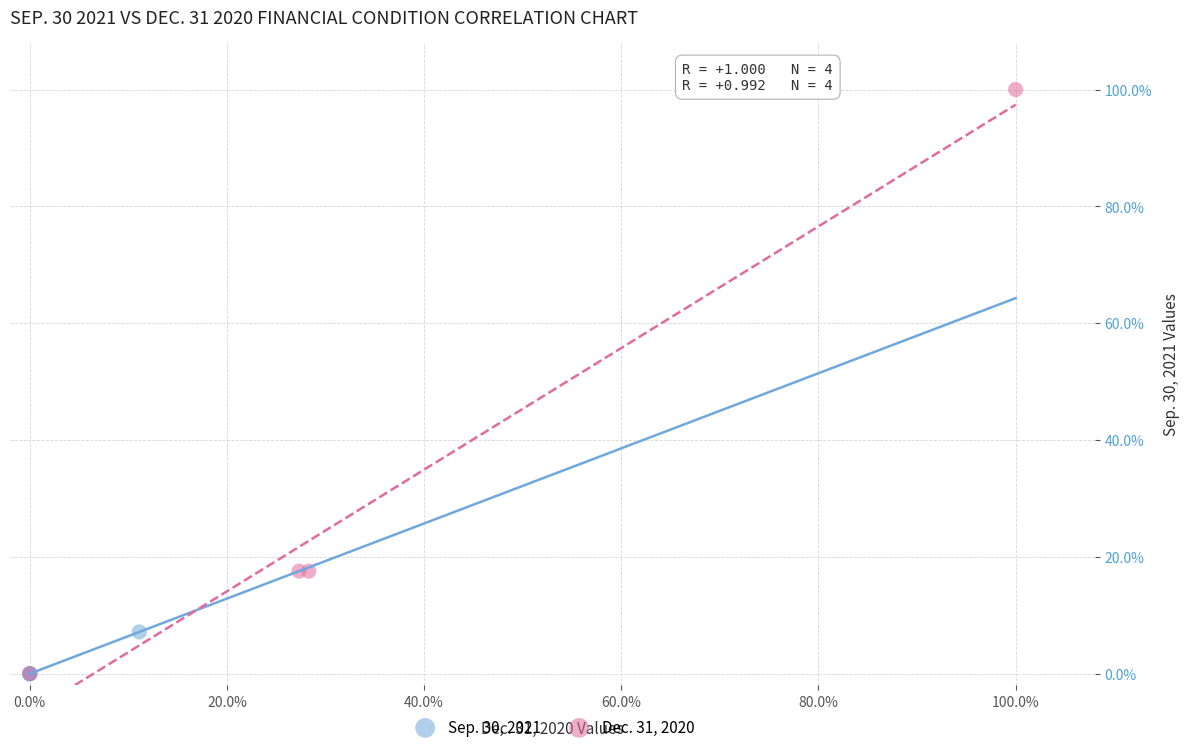

Which series reaches the maximum Y coordinate?

Dec. 31, 2020